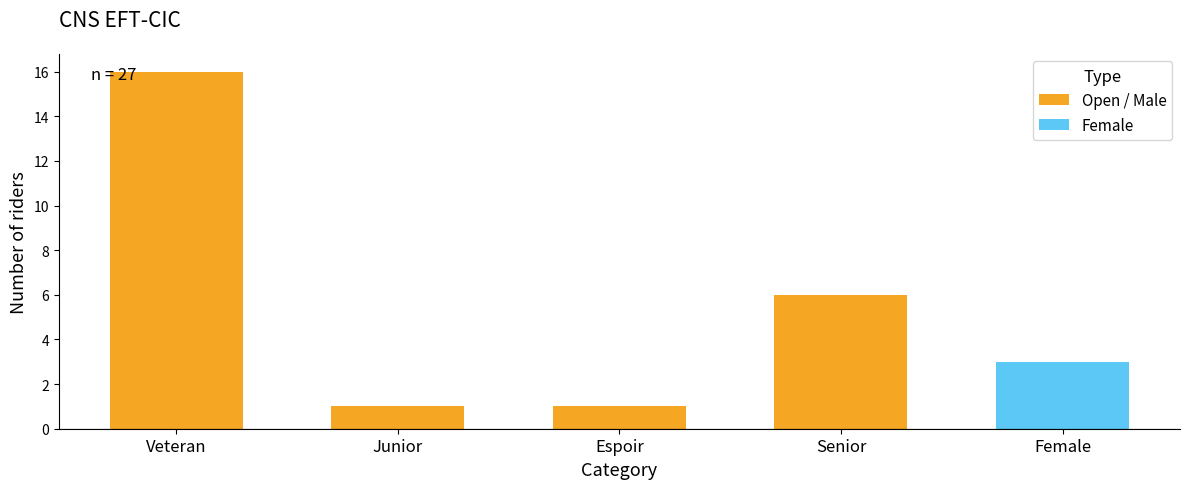

List the labels in order of value, smallest first.

Junior, Espoir, Female, Senior, Veteran